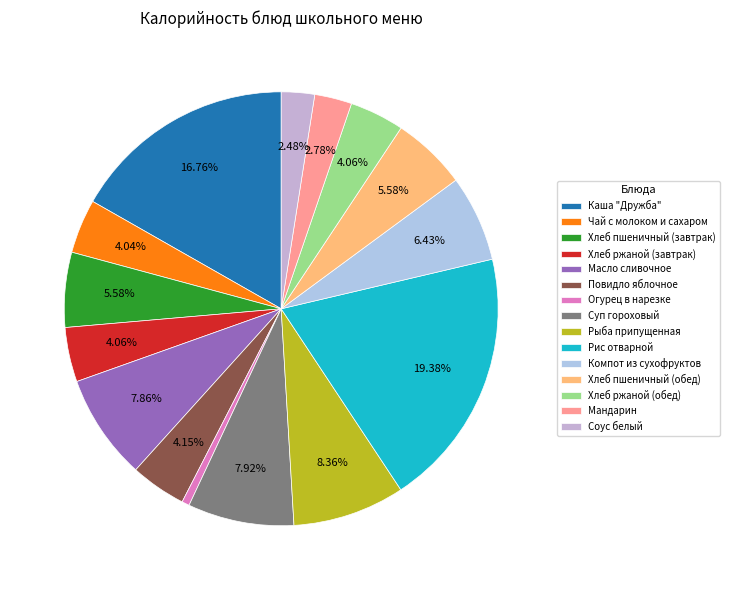

To the nearest percent, what portion does Чай с молоком и сахаром represent?

4%